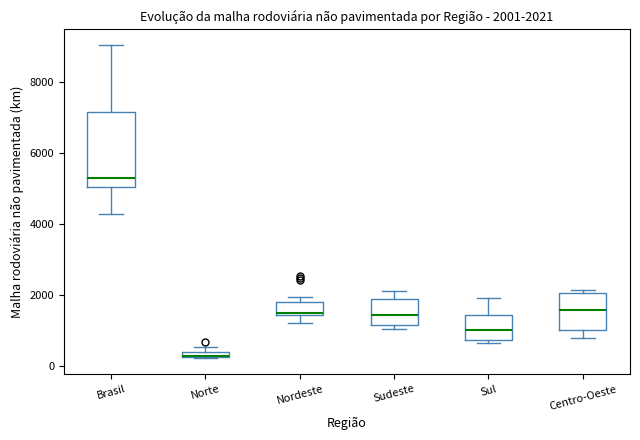

Which box is the tallest, from its lower edge to its upper edge?

Brasil